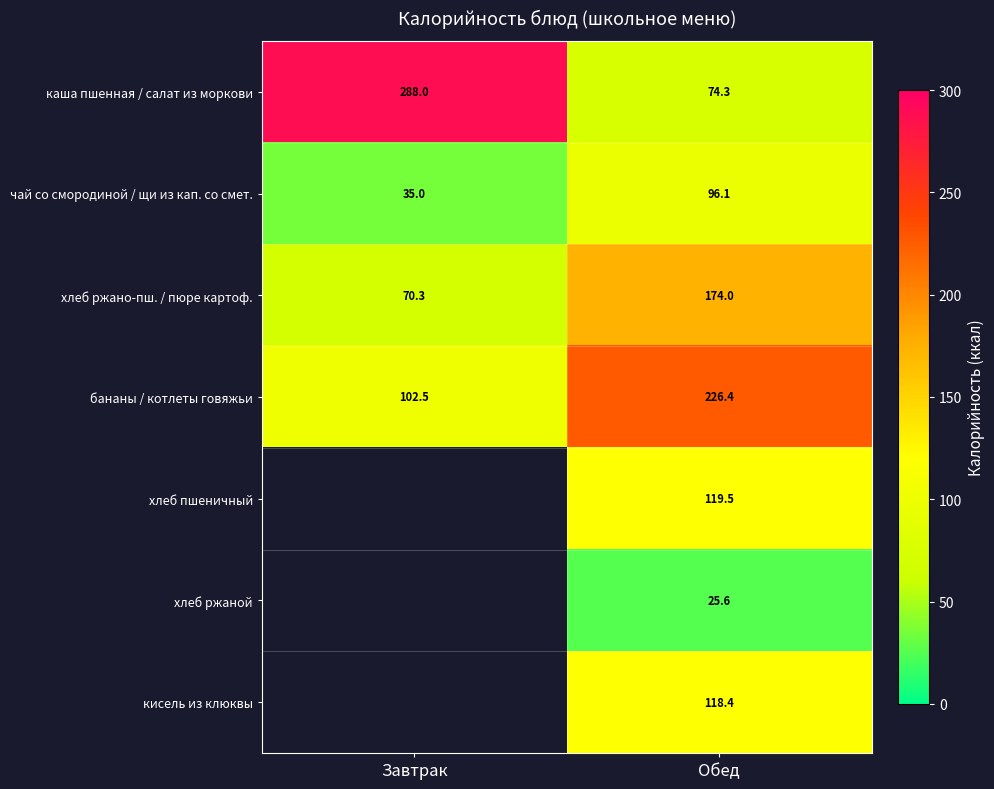

Rank the categories by хлеб ржано-пш. / пюре картоф. value from highest to lowest.

Обед, Завтрак